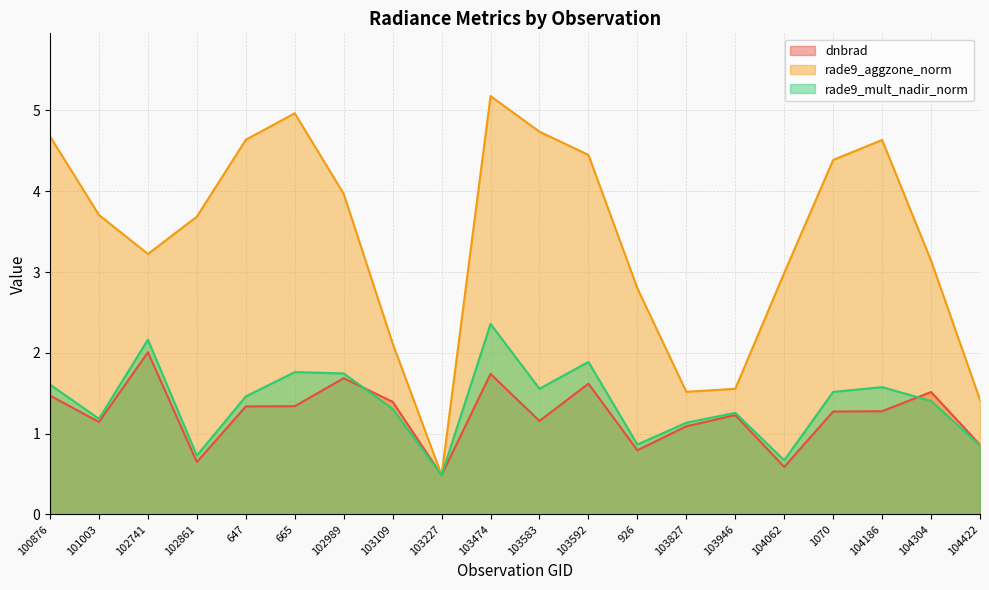

The rade9_aggzone_norm series shows 0.6 at 104422. True or false?

False